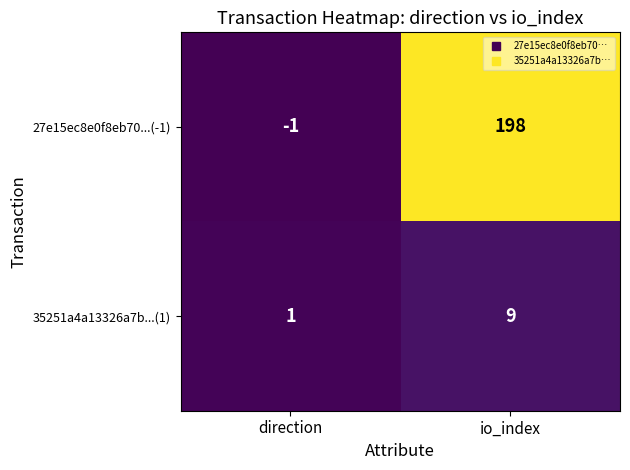

Rank the series at io_index from highest to lowest value.

27e15ec8e0f8eb70...(-1), 35251a4a13326a7b...(1)